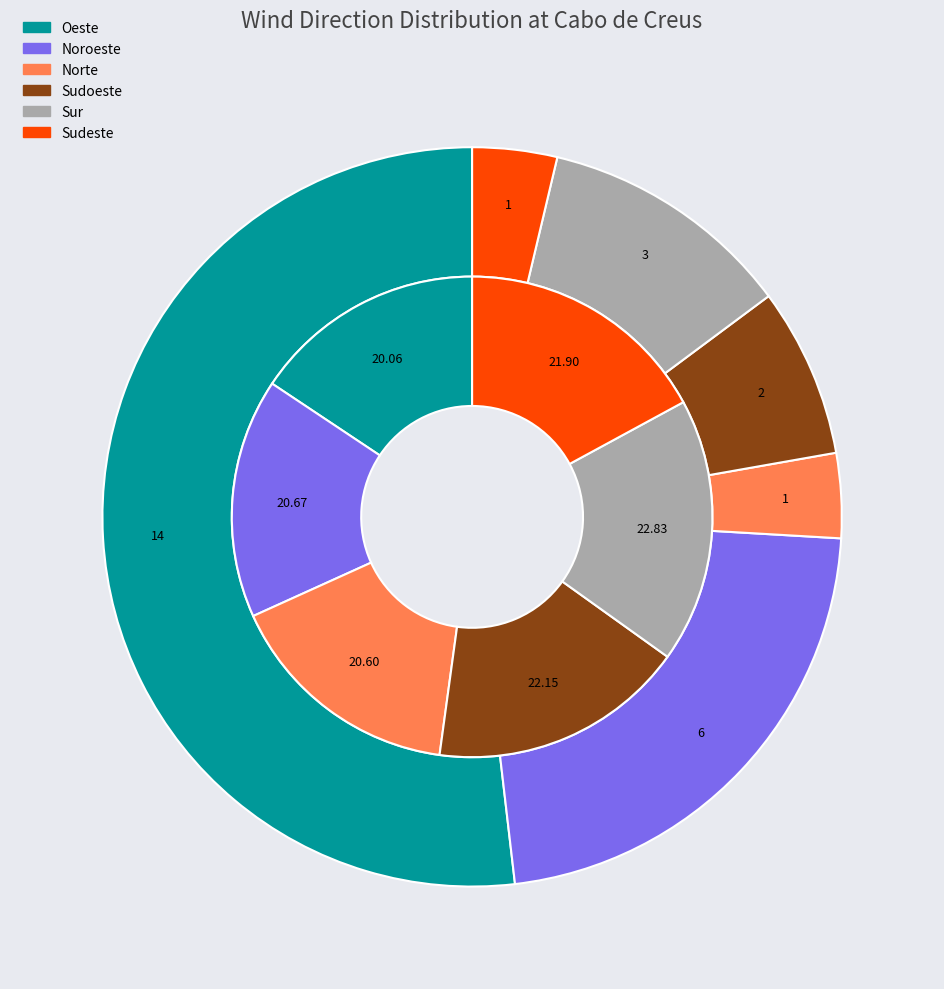

What is the spread (max minus min) of values at Sudeste?

20.9